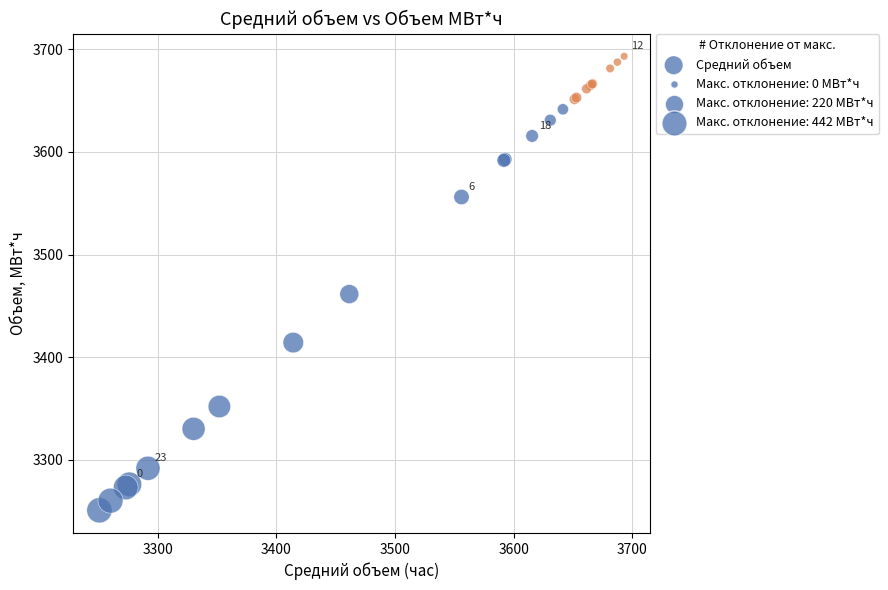

What Y value in the scatter plot is closest to 3472?

3461.5